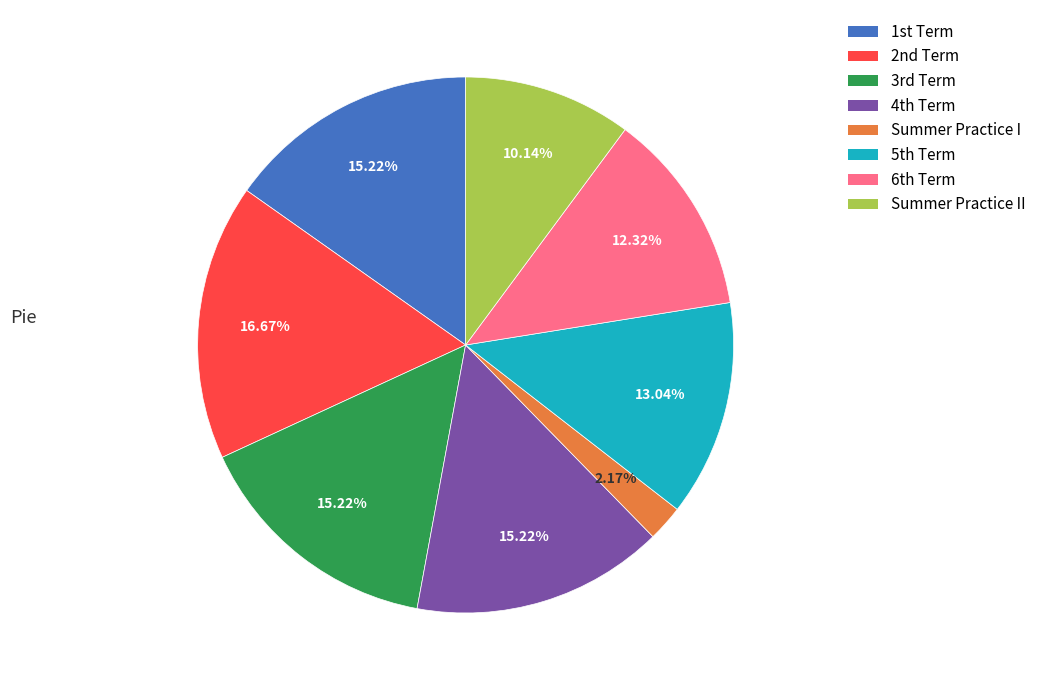

Count the number of slices in the pie.

8